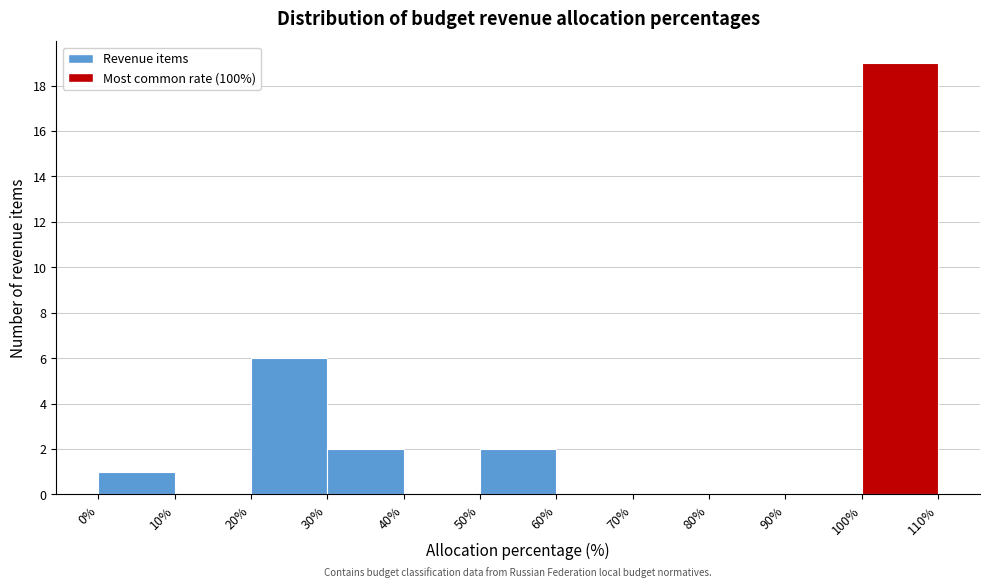

Reading left to right, list every bar in this chart as the range it spans on the x-axis followed by its height. The values are not printed on the chart, so give them approximately, as read against the axis.

0% to 10%: 1
10% to 20%: 0
20% to 30%: 6
30% to 40%: 2
40% to 50%: 0
50% to 60%: 2
60% to 70%: 0
70% to 80%: 0
80% to 90%: 0
90% to 100%: 0
100% to 110%: 19